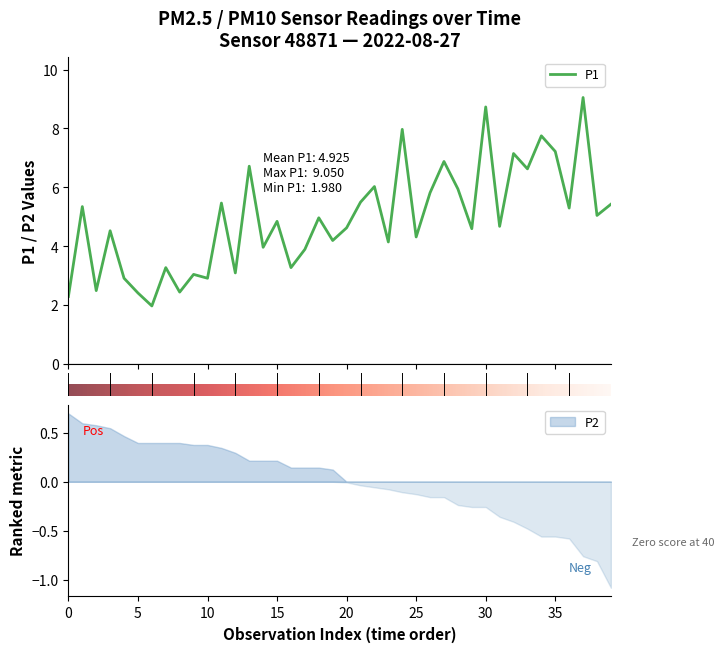

What is the minimum value for P1?

2.0